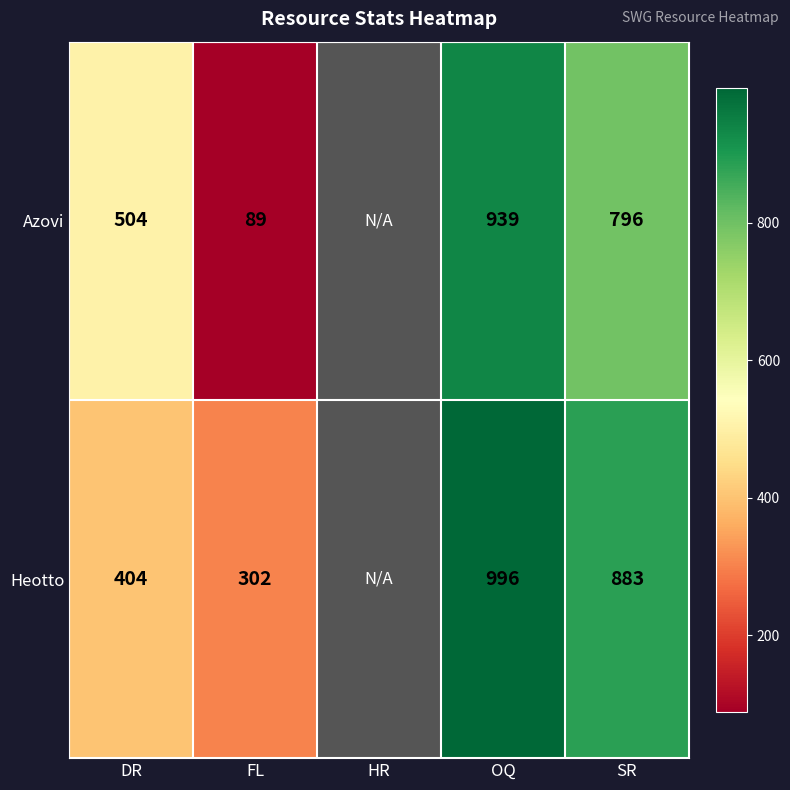

True or false: Azovi has a value of 796 at SR.

True